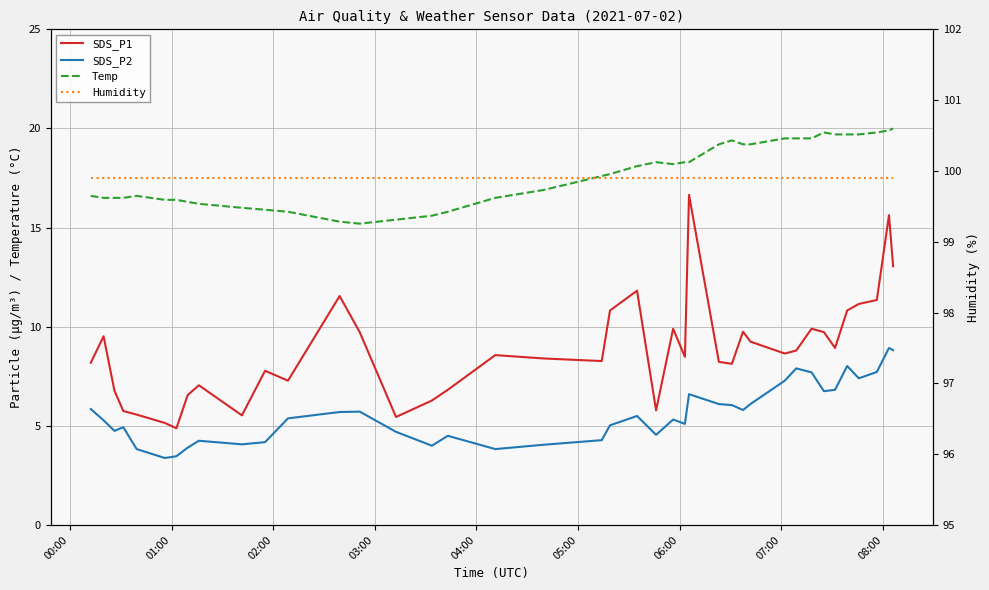

What is the total value across all series at 03:00?

127.1